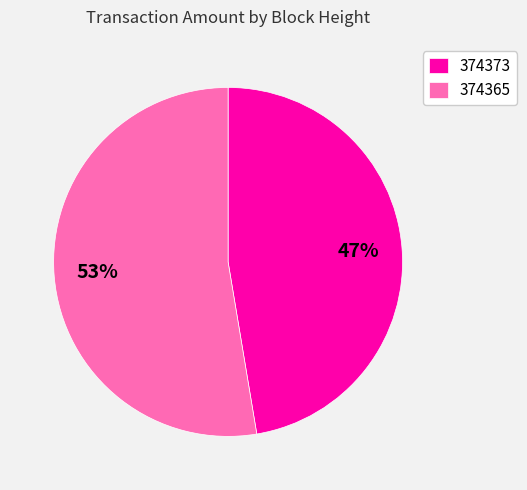

Do 374365 and 374373 together represent more than half of the pie?

Yes